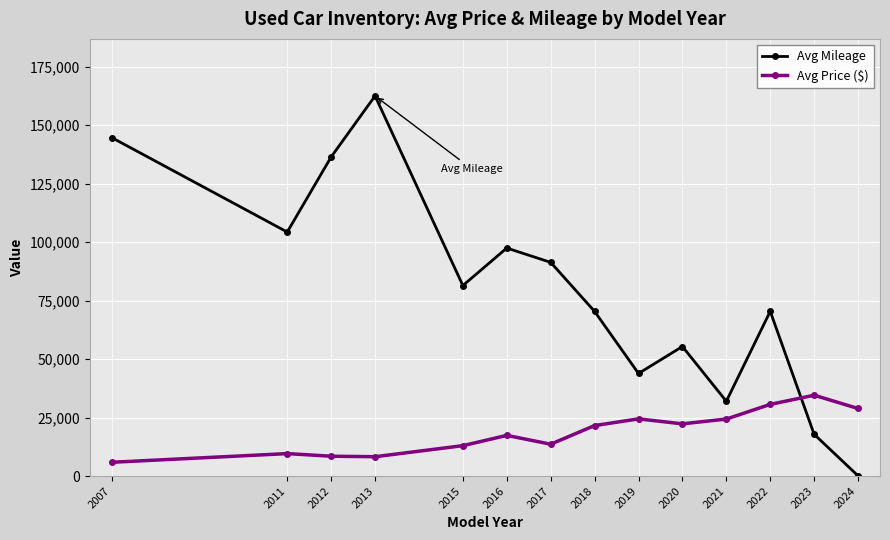

Which series has the largest total across all categories?

Avg Mileage